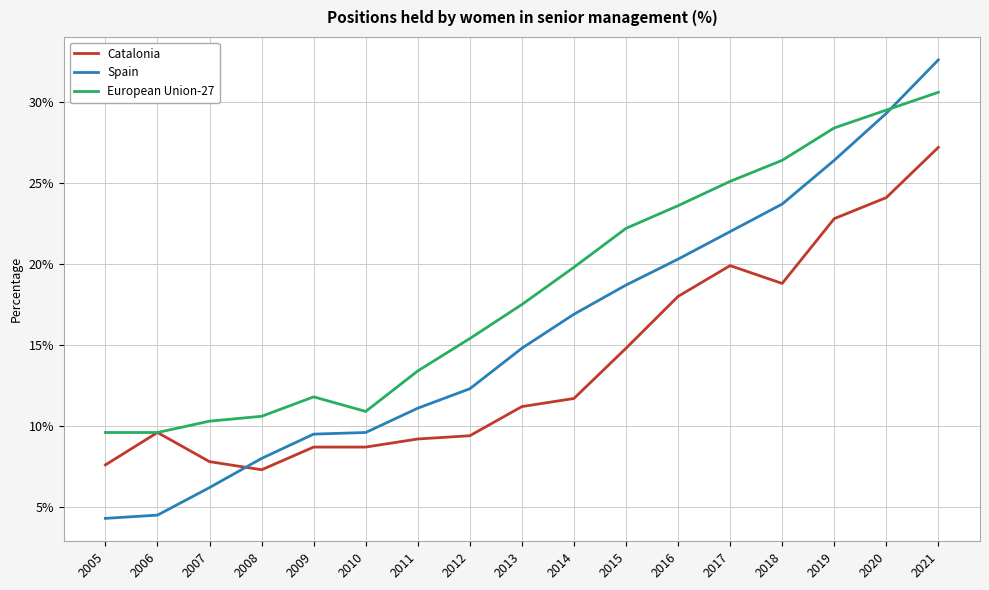

At which label does Catalonia reach its peak?

2021